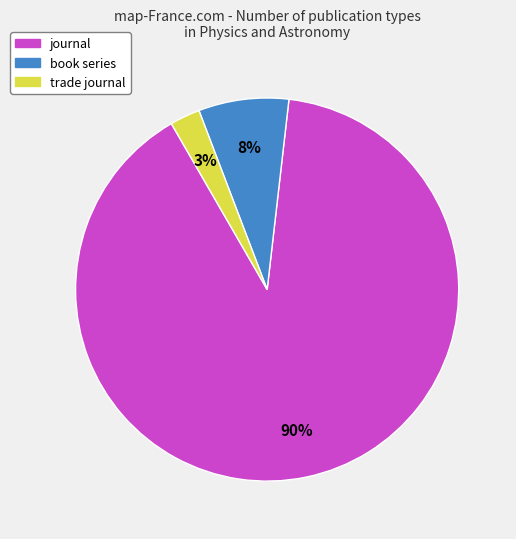

How many segments does this pie chart have?

3